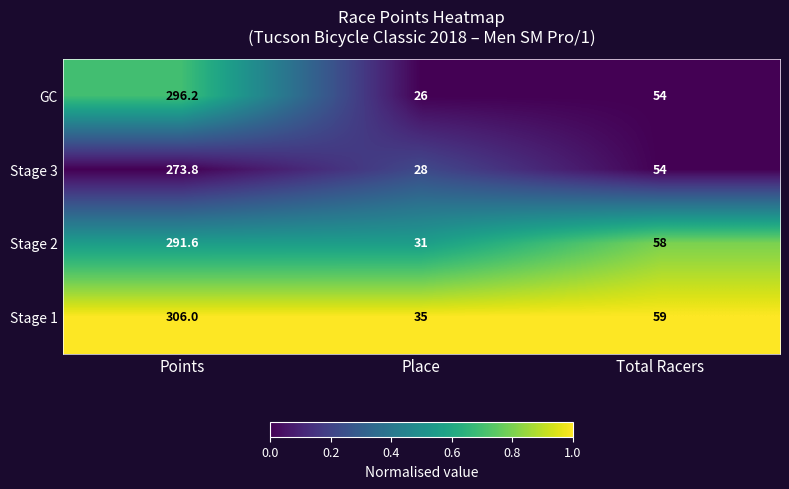

What is the sum of the Stage 1 values at Total Racers and Points?

365.0